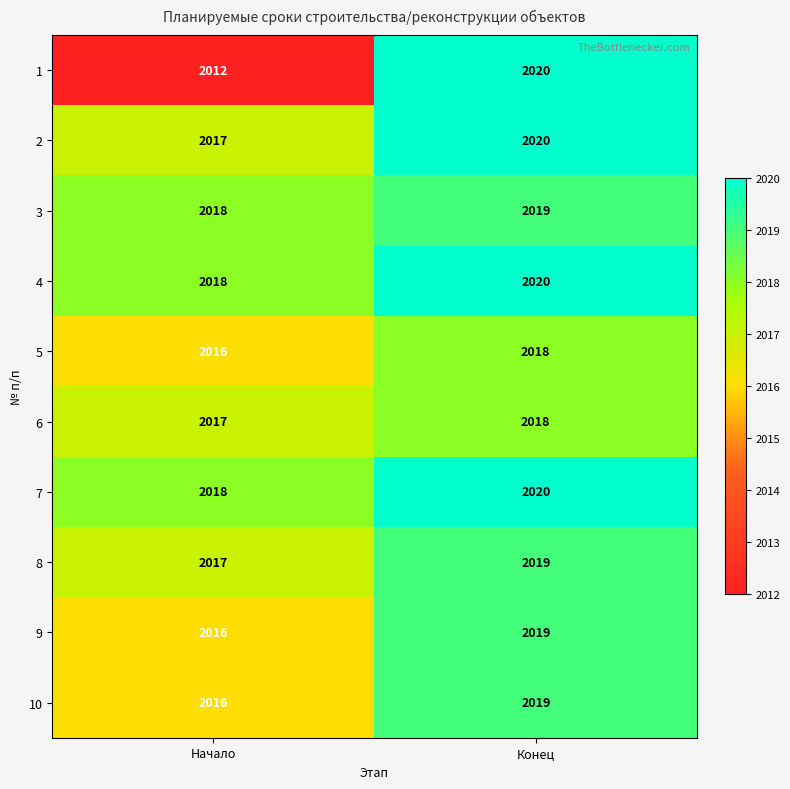

Where is 3 nearest to the value 2018?

Начало